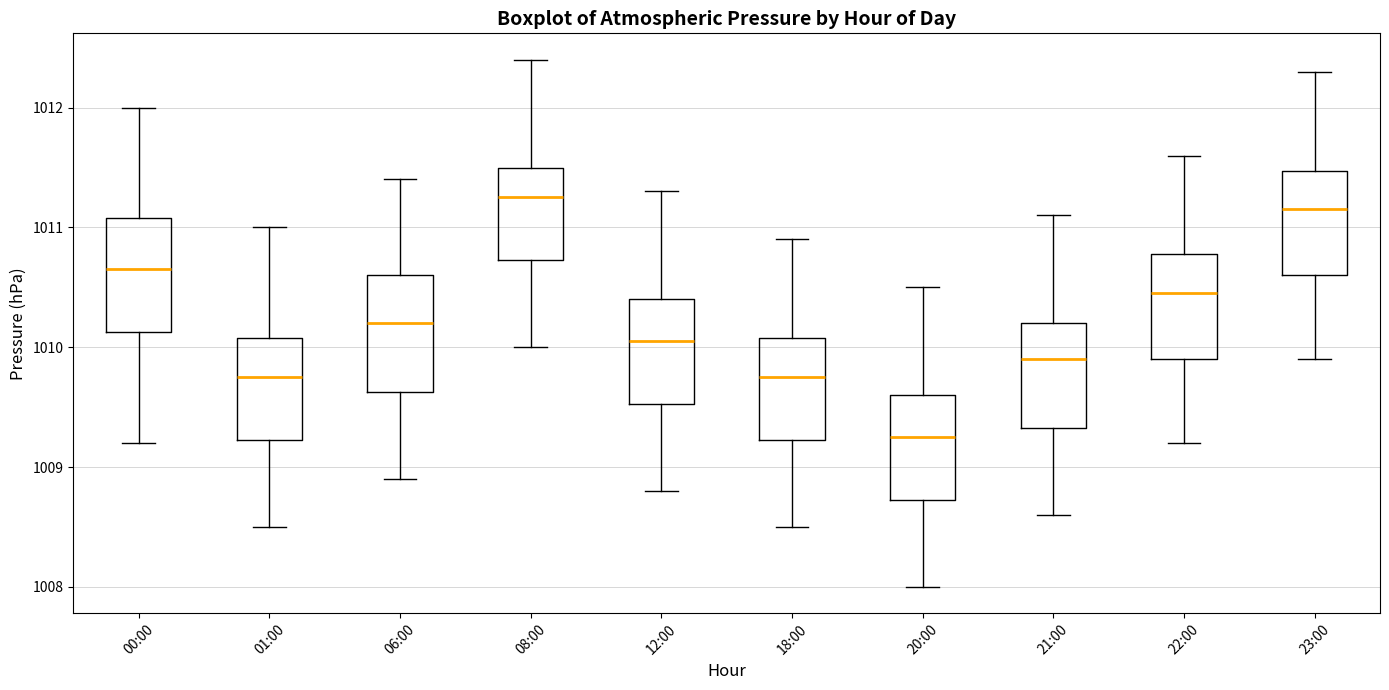

Where is the upper edge of the box for 18:00 on the y-axis? The values are not printed on the chart, so give them approximately, as read against the axis.

1010.1